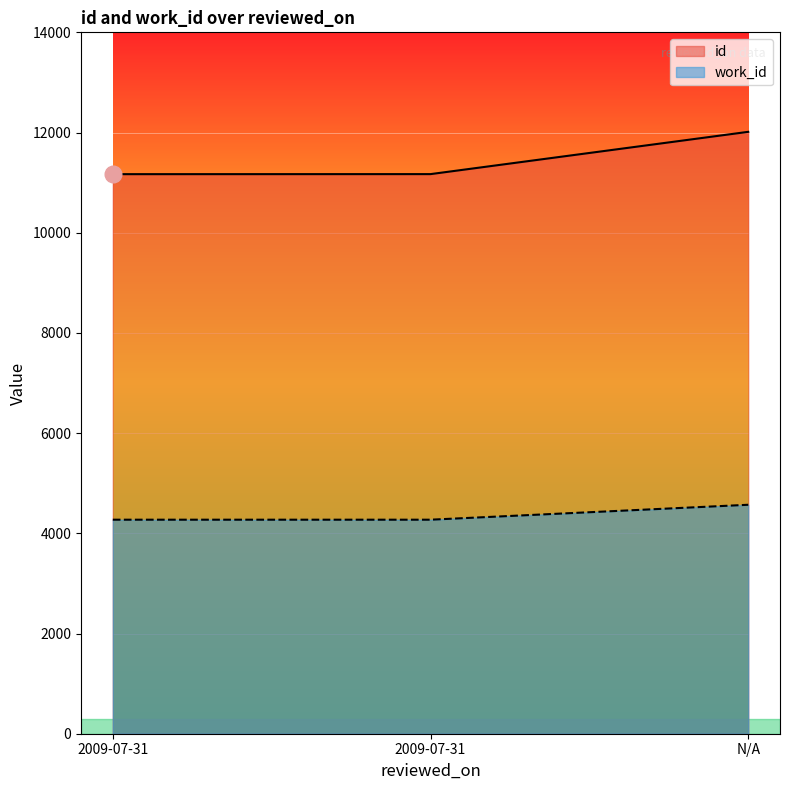

Reading left to right, list all the values displayed in this chart.

id: 11169	11170	12014
work_id: 4272	4272	4570